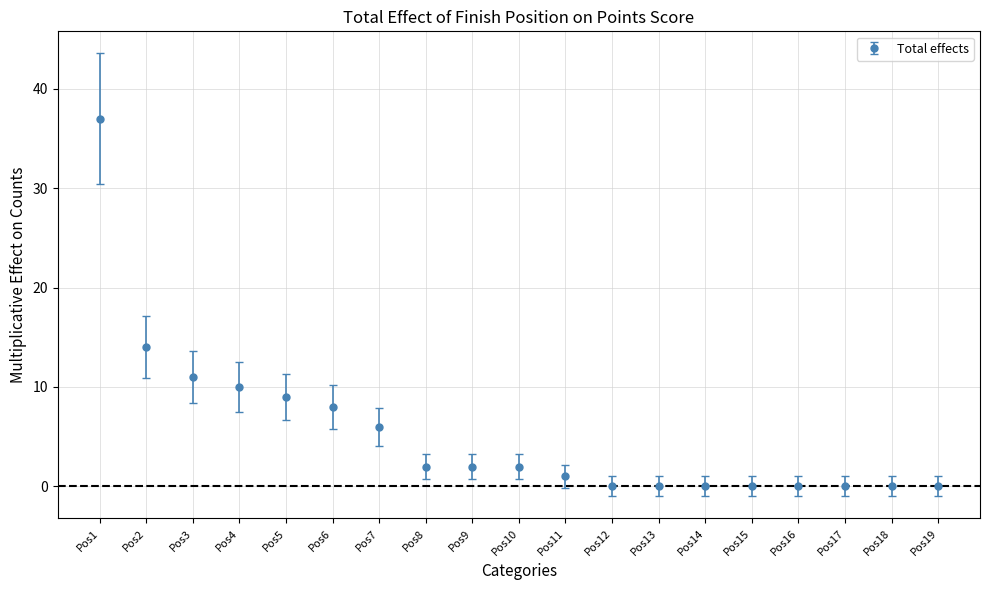

What is the maximum value shown in the chart?

37